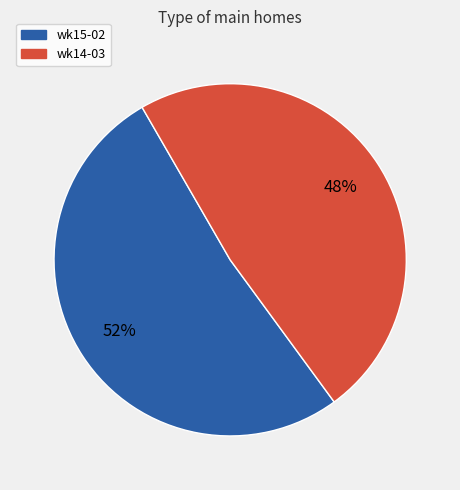

To the nearest percent, what is the combined percentage of wk14-03 and wk15-02?

100%